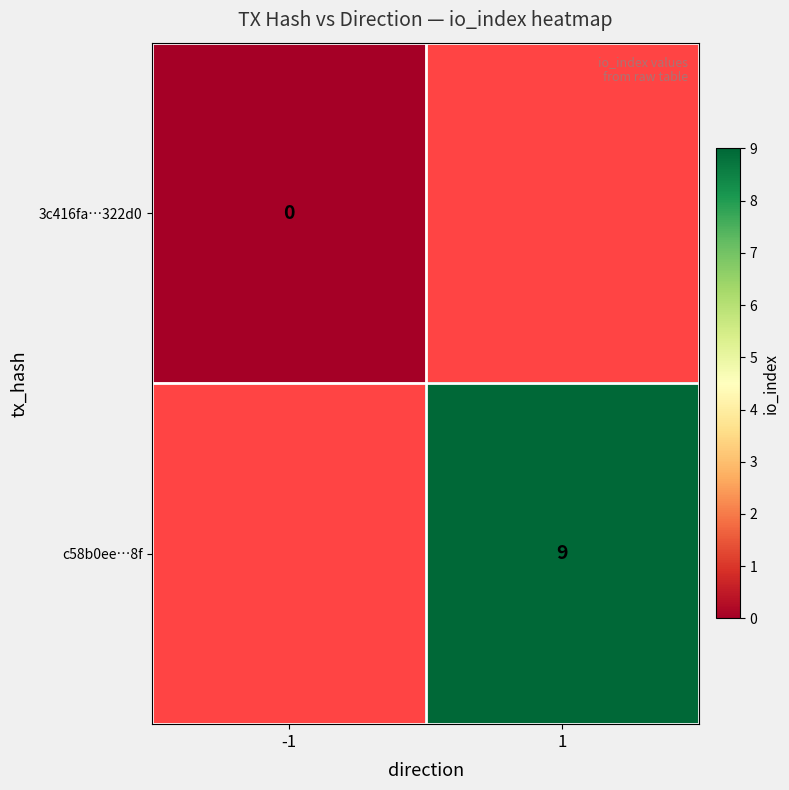

True or false: c58b0ee…8f has a value of 9 at 1.

True